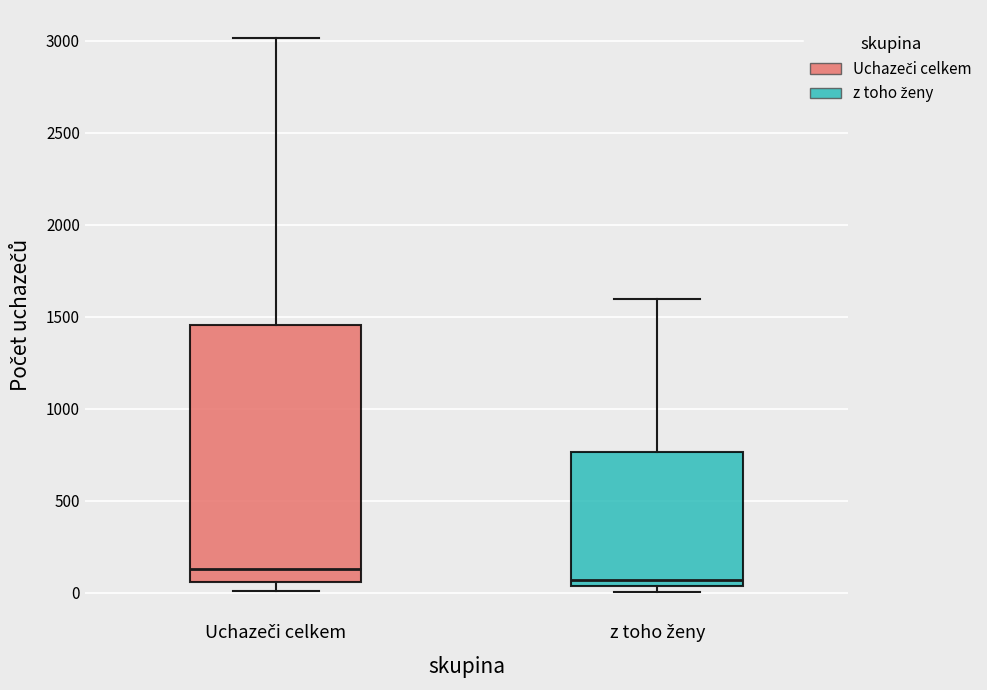

Where is the lower edge of the box for z toho ženy on the y-axis? The values are not printed on the chart, so give them approximately, as read against the axis.

50